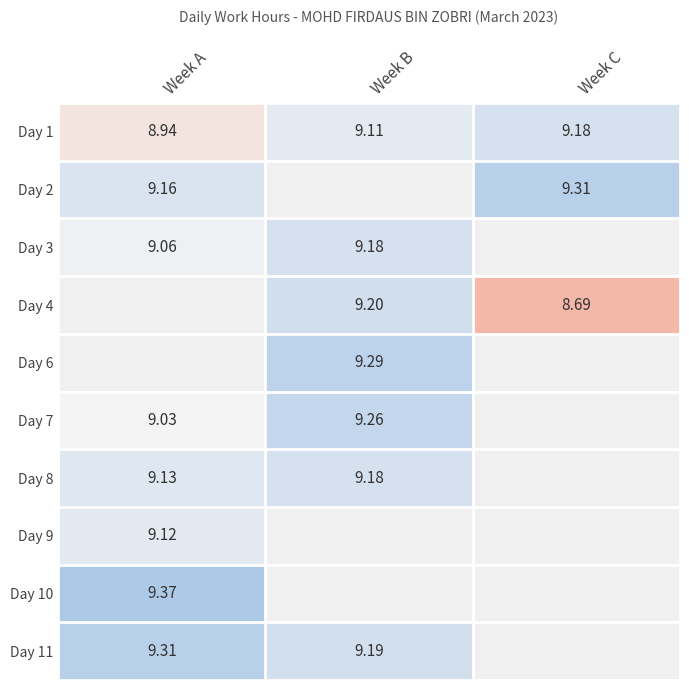

Is it true that Day 11 equals 9.2 at Week B?

True